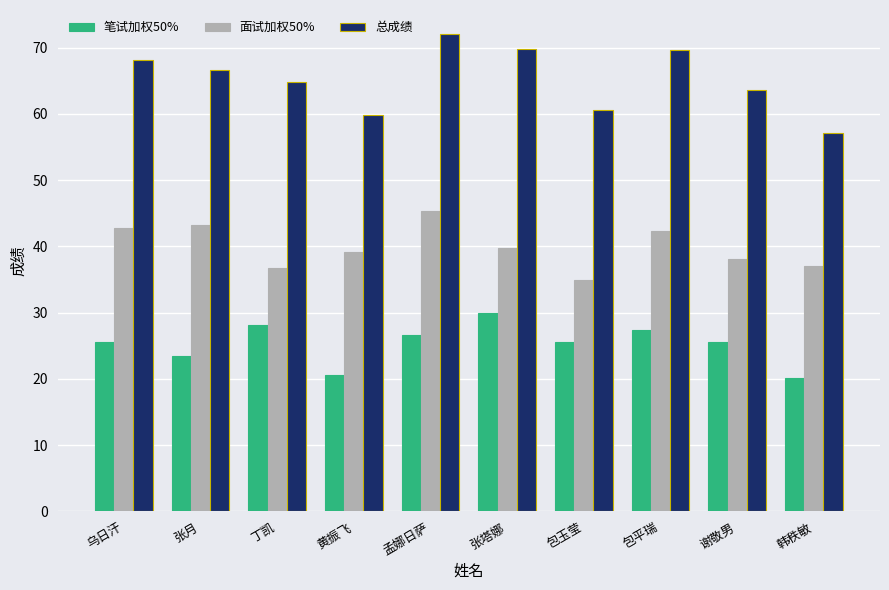

Which series has the largest range (max minus min)?

总成绩